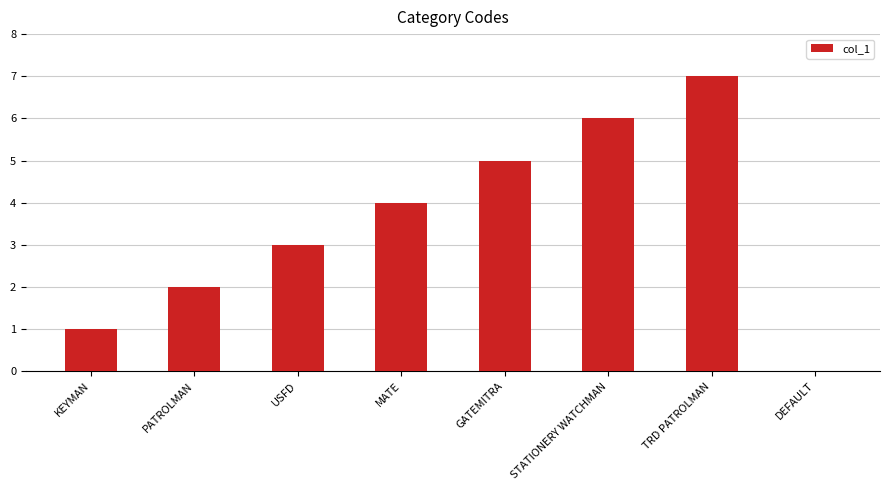

Is it true that the value at USFD is 5?

False